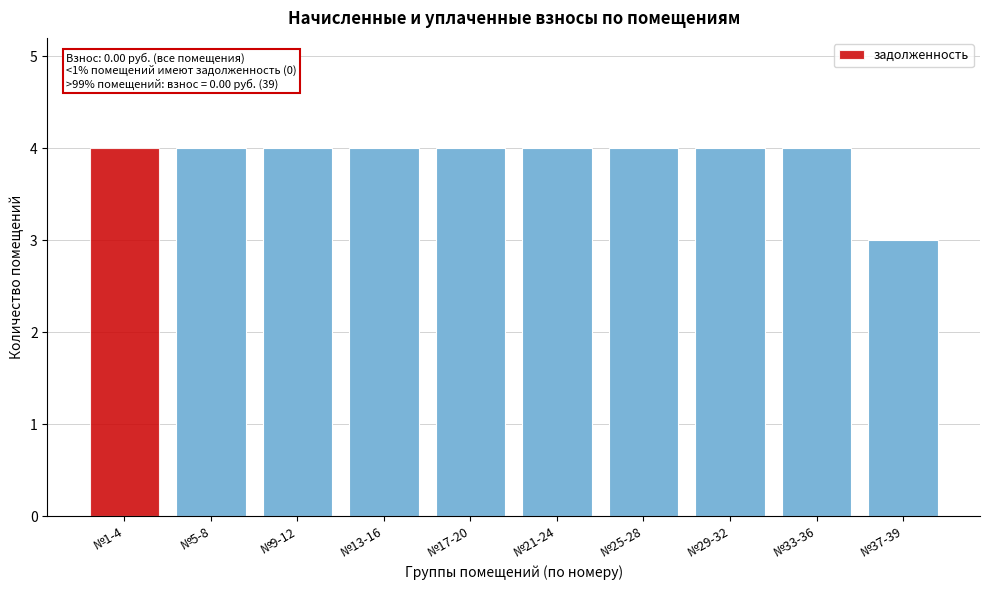

Reading left to right, transcribe all the data shown in this chart.

4	4	4	4	4	4	4	4	4	3